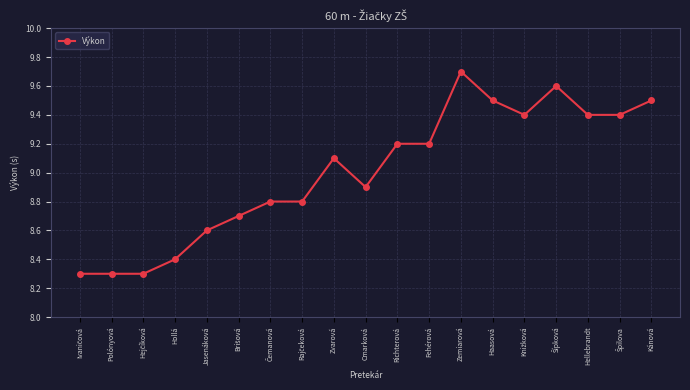

What is the value of the 5th point from the left?

8.6